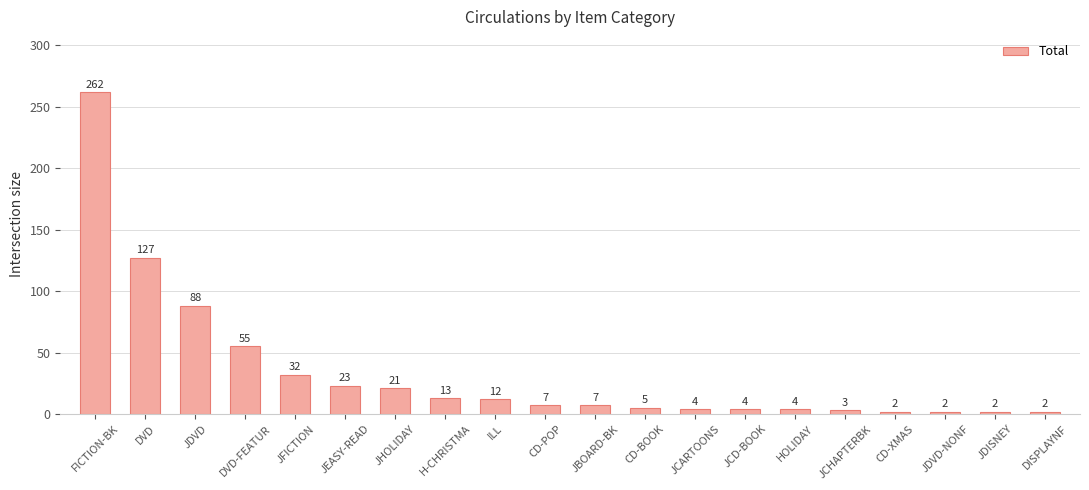

Are the bars grouped side by side (vs. stacked)?

No